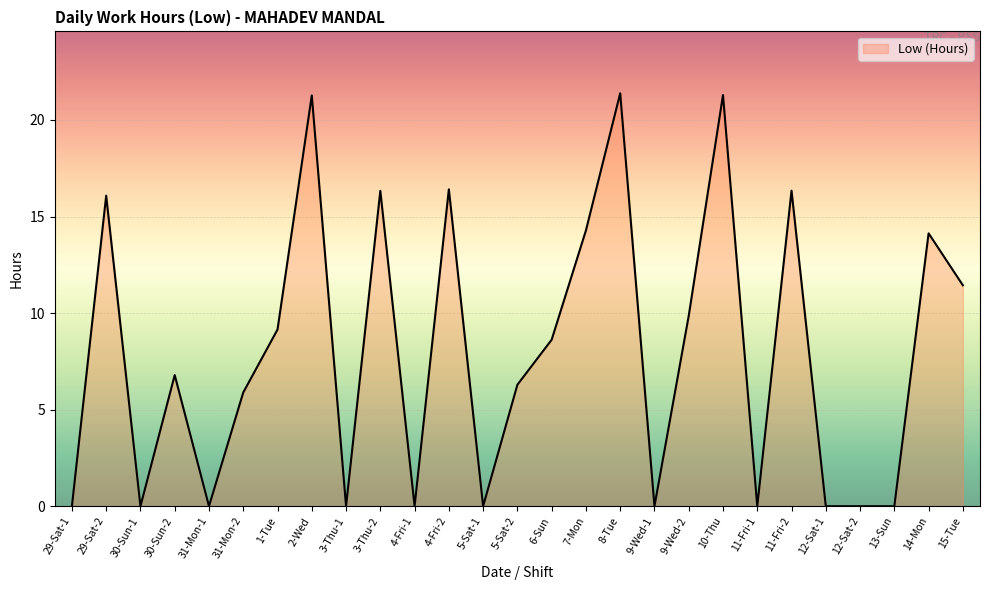

What is the difference between the second highest and second lowest values?

21.3